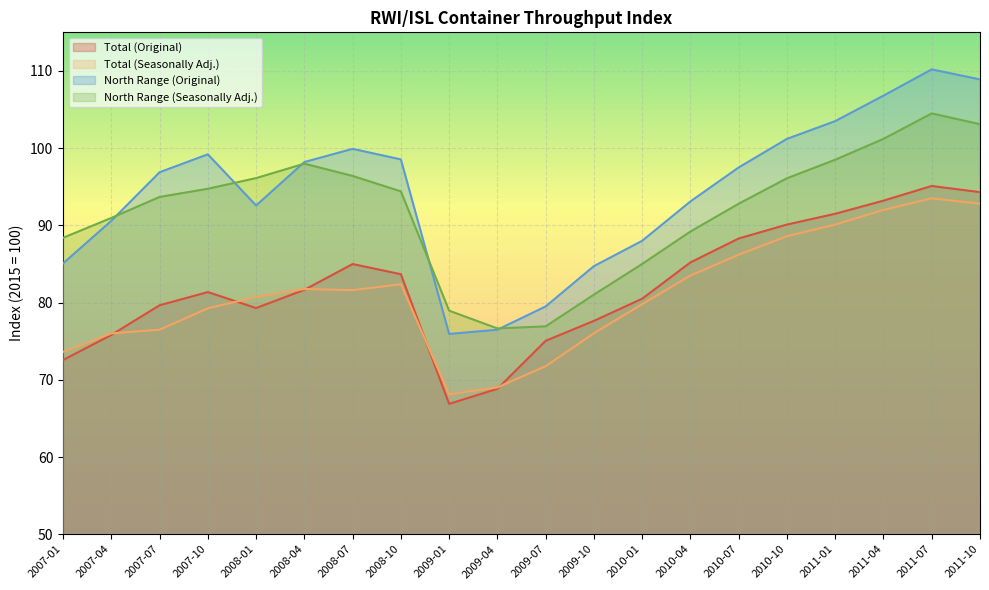

Is the value of Total (Original) at 2008-01 greater than the value of North Range (Original) at 2008-01?

No